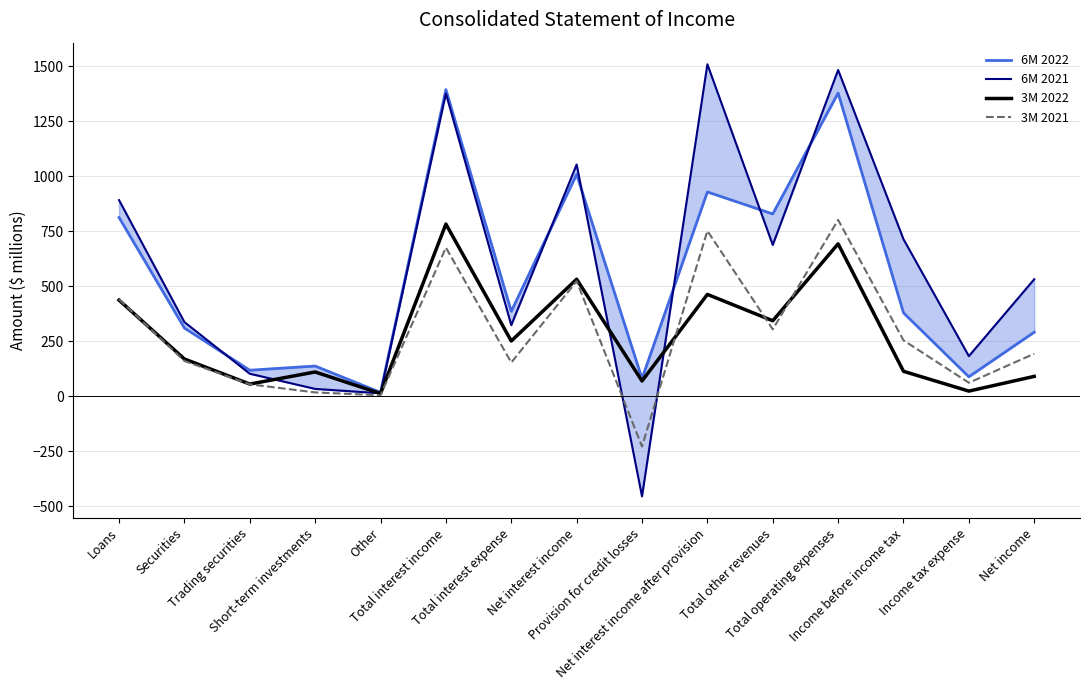

Where is the first local maximum for 3M 2022?

Short-term investments